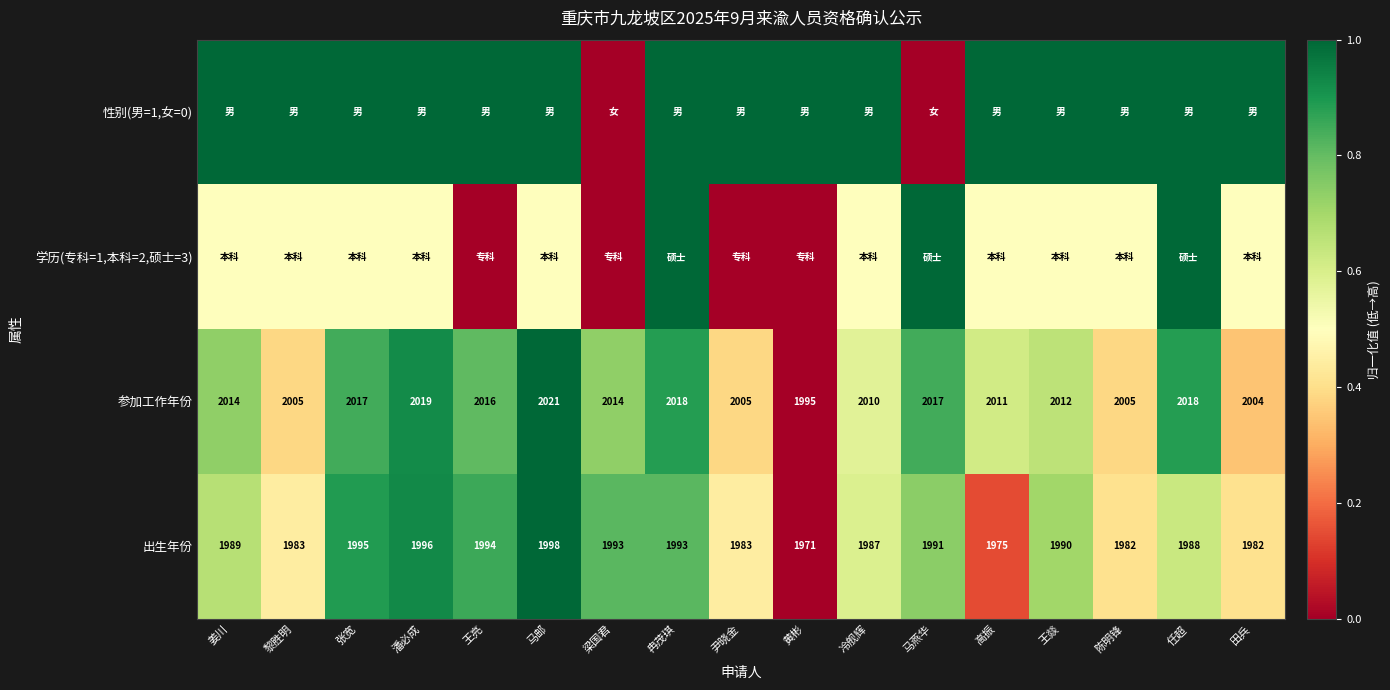

What is the greatest value displayed?

1.0